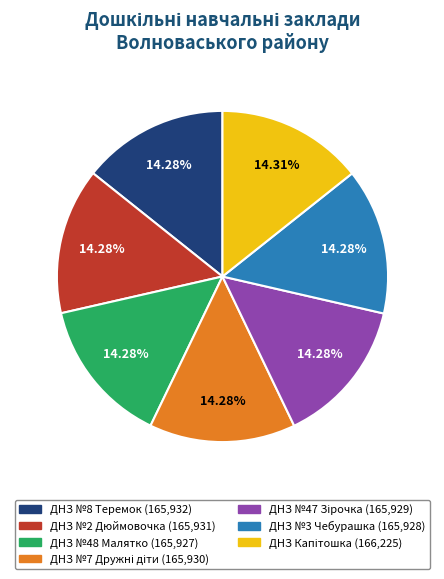

Approximately how many times larger is the value at ДНЗ №3 Чебурашка compared to ДНЗ №48 Малятко?

1.0